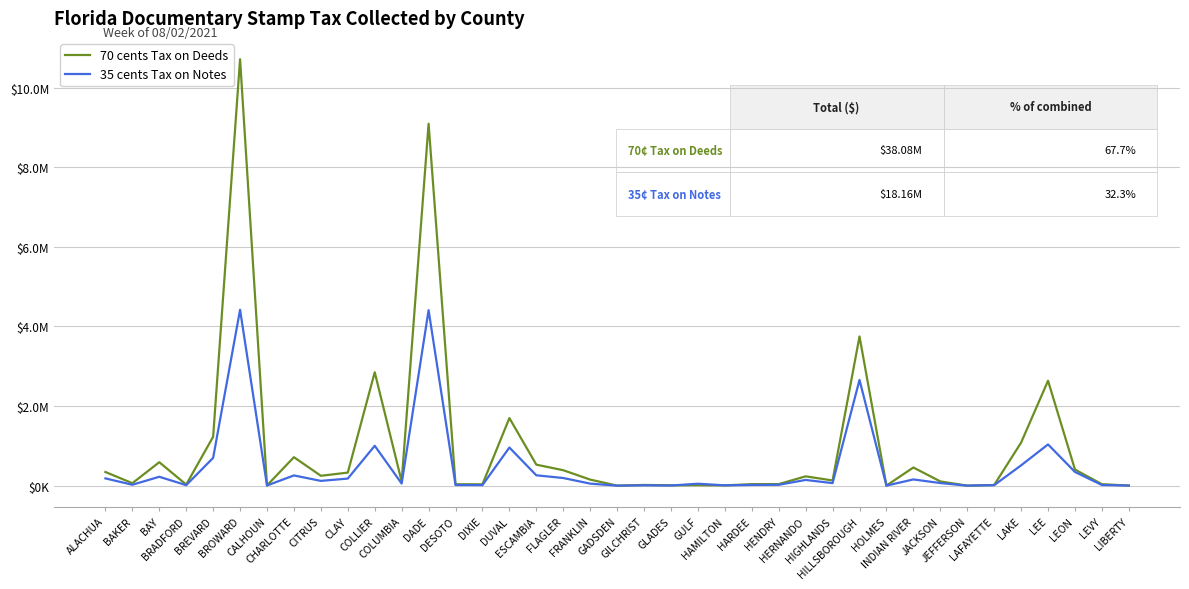

At how many categories does at least one series exceed 6474186?

2